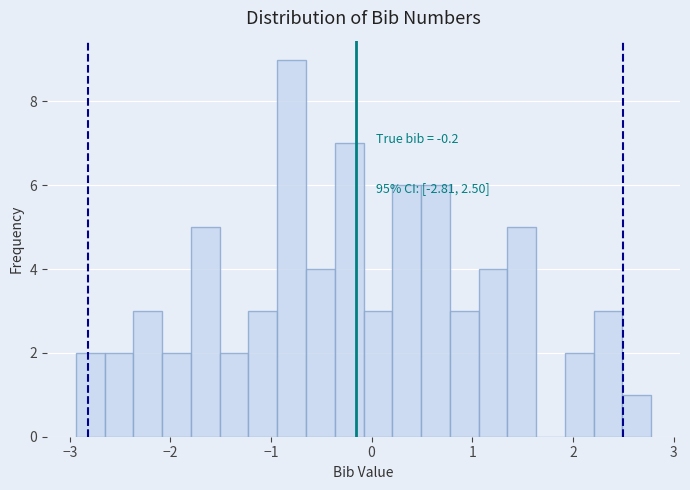

Around what value on the x-axis is the tallest bar? Give the approximate position of its centre, as read against the axis.

-0.8